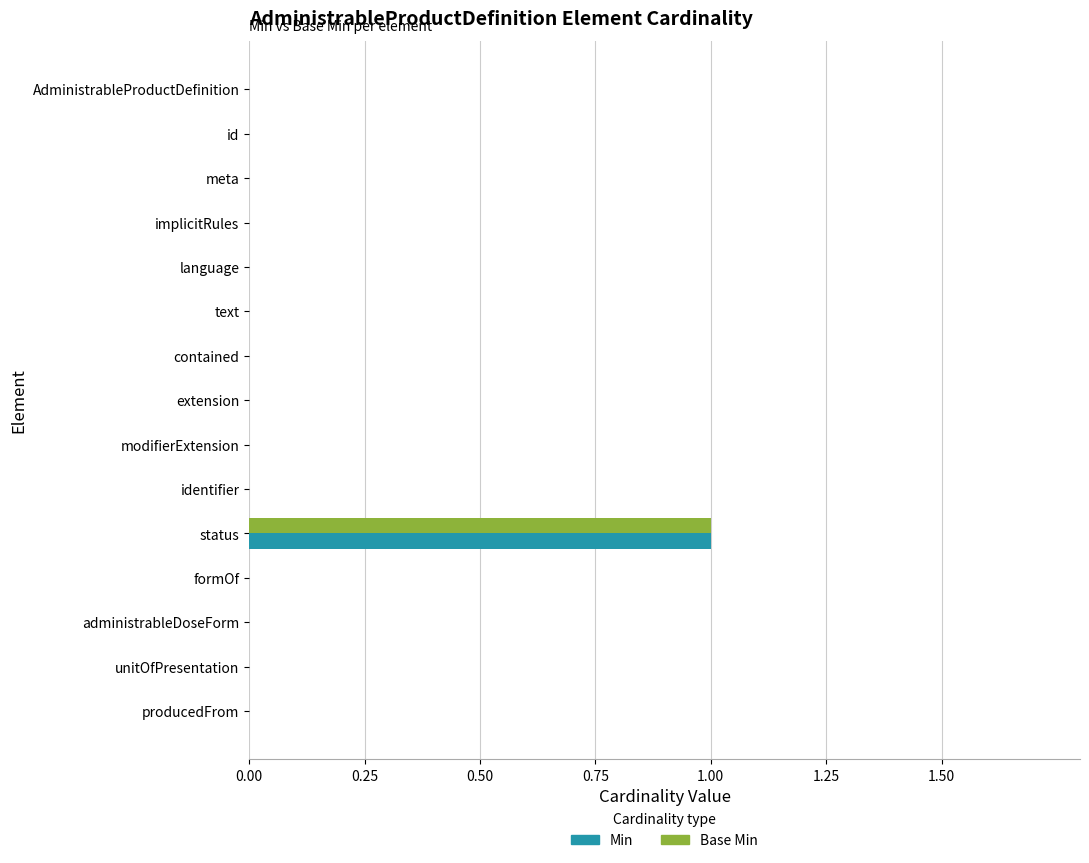

Which category has the highest value across all series?

status